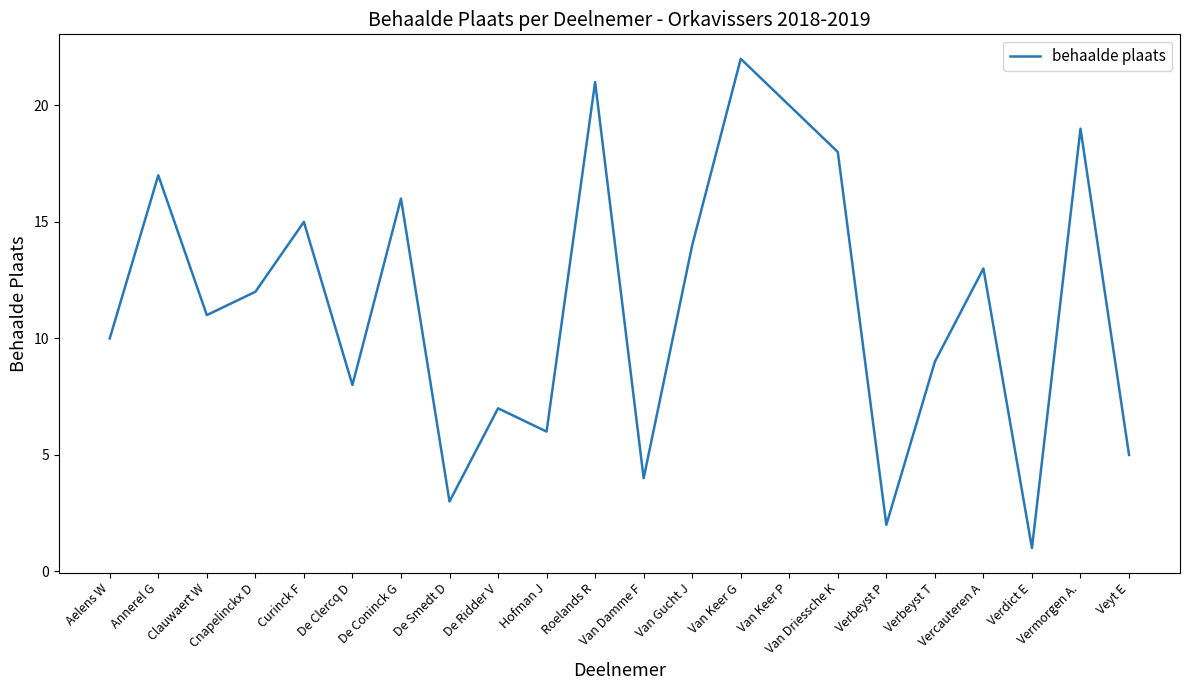

What is the maximum value shown in the chart?

22